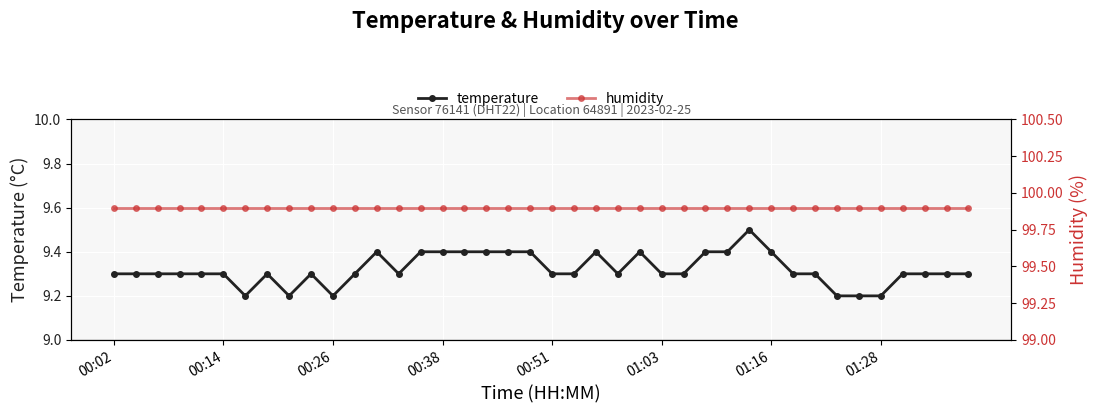

True or false: temperature and humidity cross at least once.

False